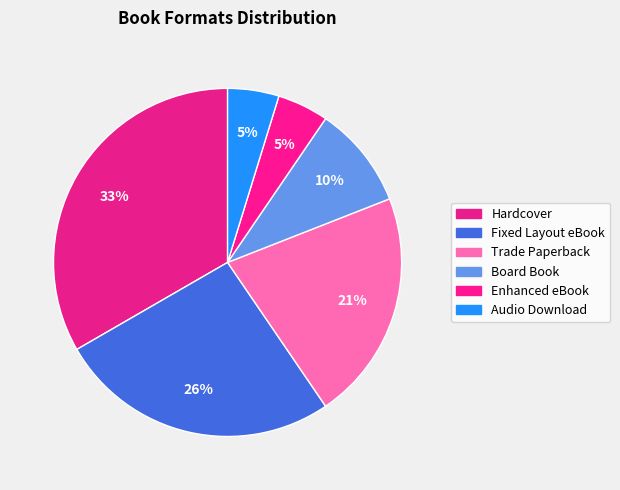

Is there any slice that represents more than half of the pie?

No